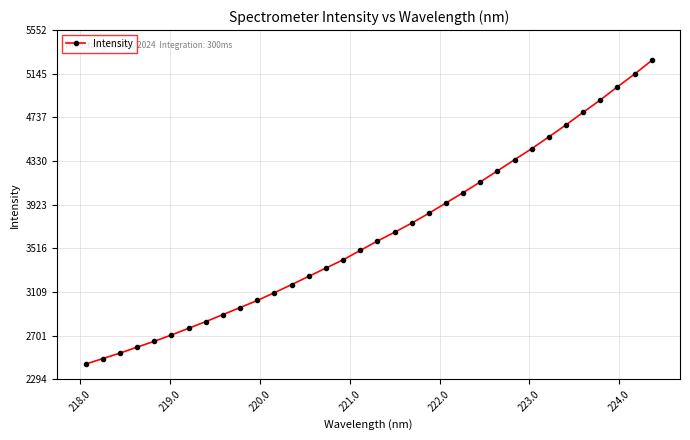

What is the minimum value shown in the chart?

2435.9